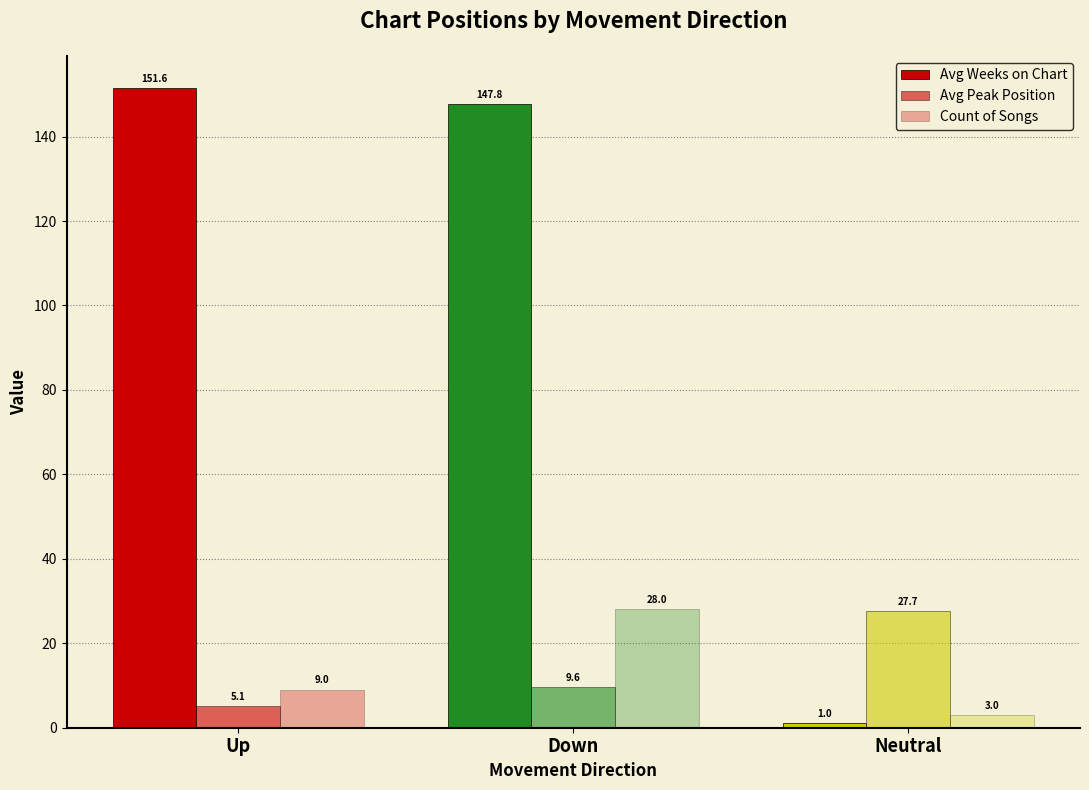

How many data points in Avg Weeks on Chart are less than 147?

1